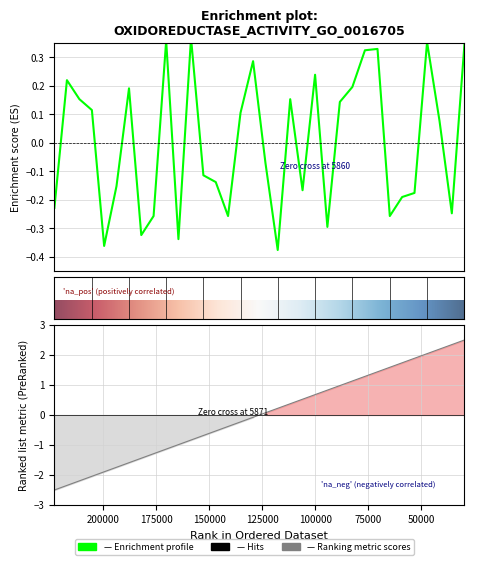

What is the value of the 15th point from the left?

-0.3